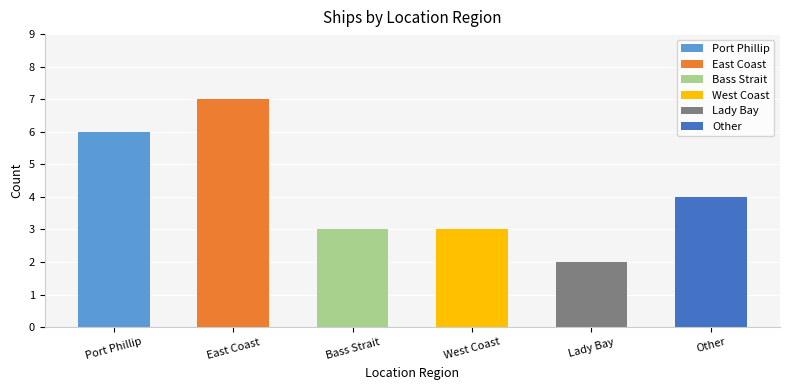

How many categories are shown in the chart?

6